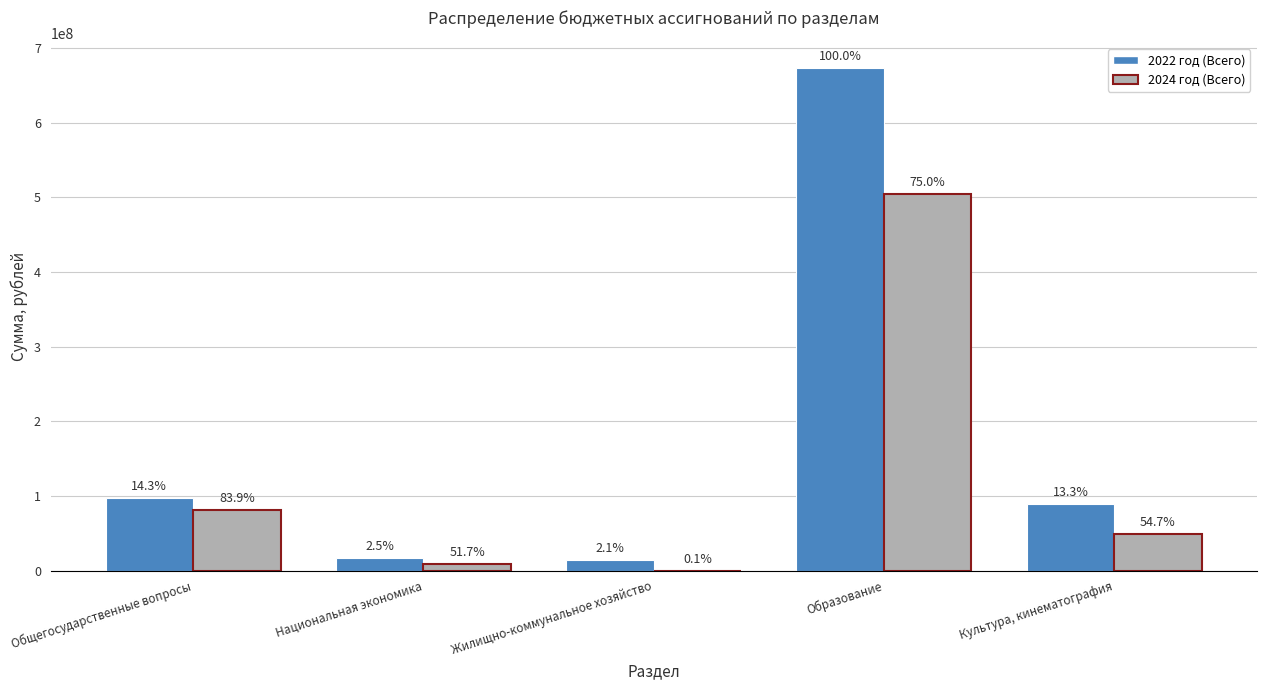

What is the sum of the 2022 год (Всего) values at Культура, кинематография and Образование?

762414374.0